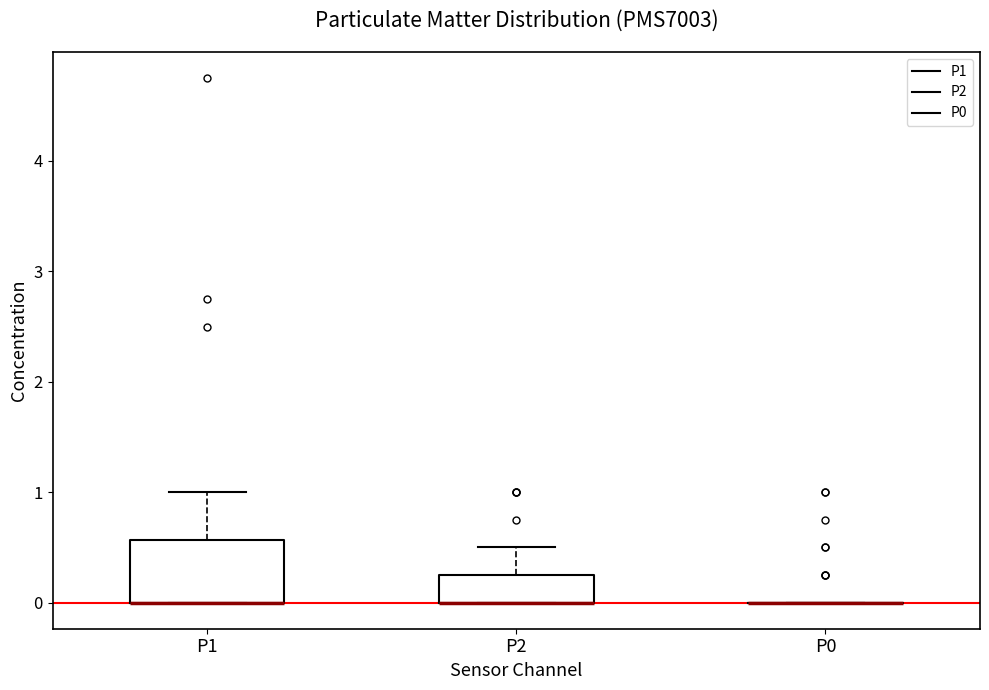

Reading left to right, transcribe this box plot: for each box, give where its median line is, the range the box spans, and where its two whiskers end, as read against the y-axis. The values are not printed on the chart, so give them approximately, as read against the axis.

P1: median 0.0 (drawn on the box's lower edge), box 0.0 to 0.6, whiskers 0.0 to 1.0
P2: median 0.0 (drawn on the box's lower edge), box 0.0 to 0.3, whiskers 0.0 to 0.5
P0: box collapsed to a line at 0.0, whiskers 0.0 to 0.0